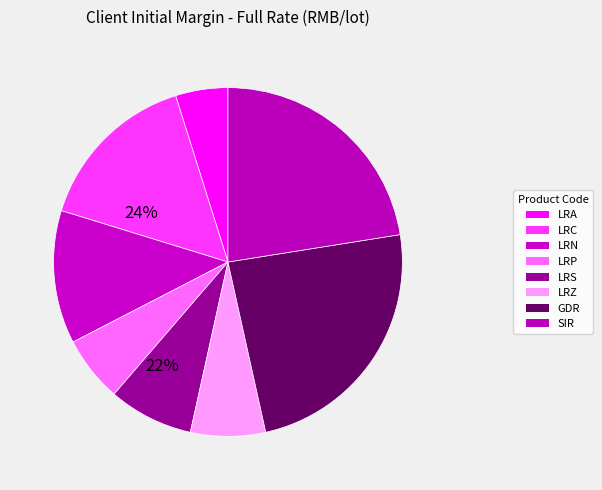

How many slices are in this pie chart?

8